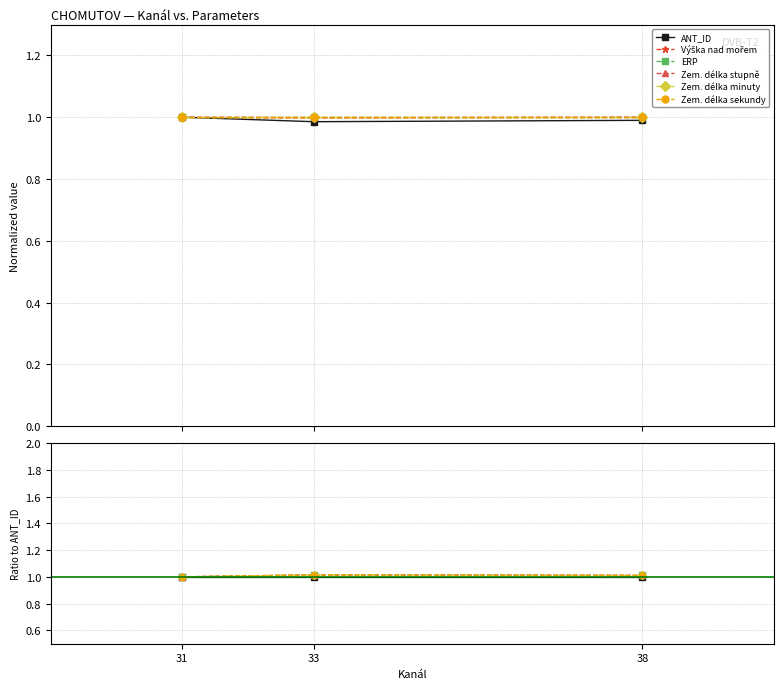

What is the total value across all series at 31?

6.0